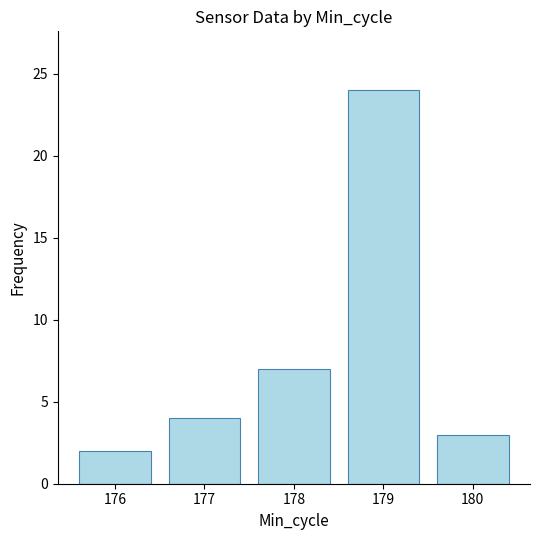

What is the difference between the maximum and minimum values?

22